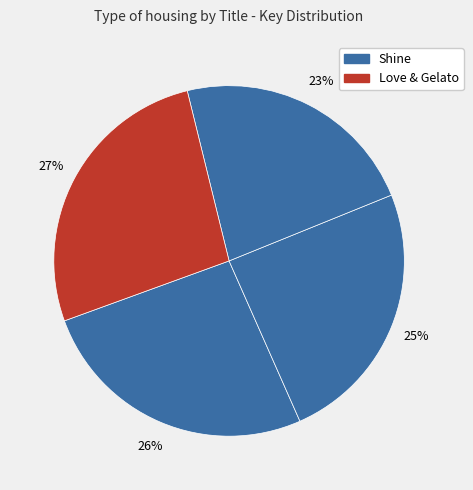

To the nearest percent, what is the difference between the largest and smallest slice percentages?

4%